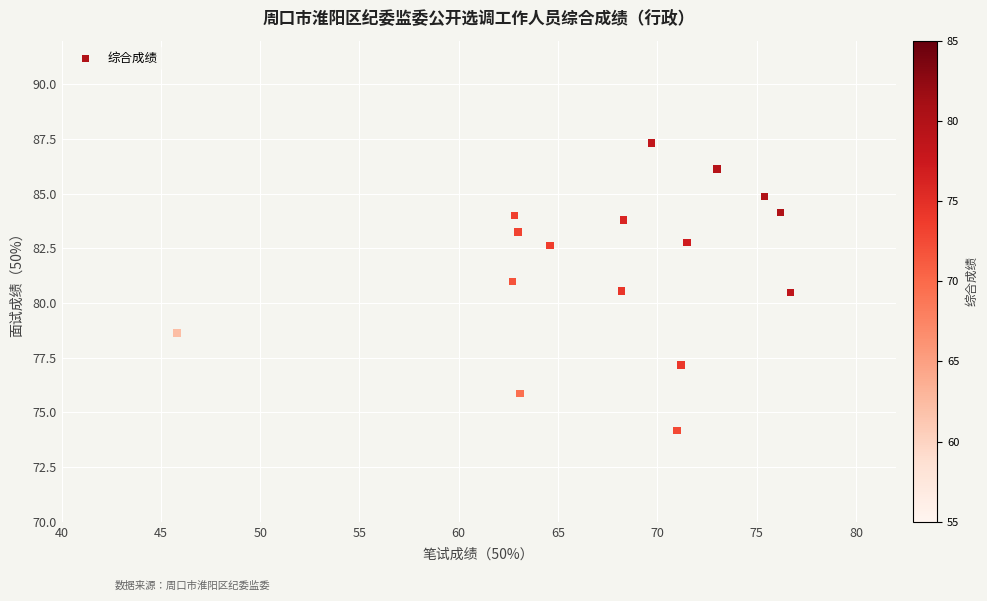

What is the range of X values (max minus min)?

30.9